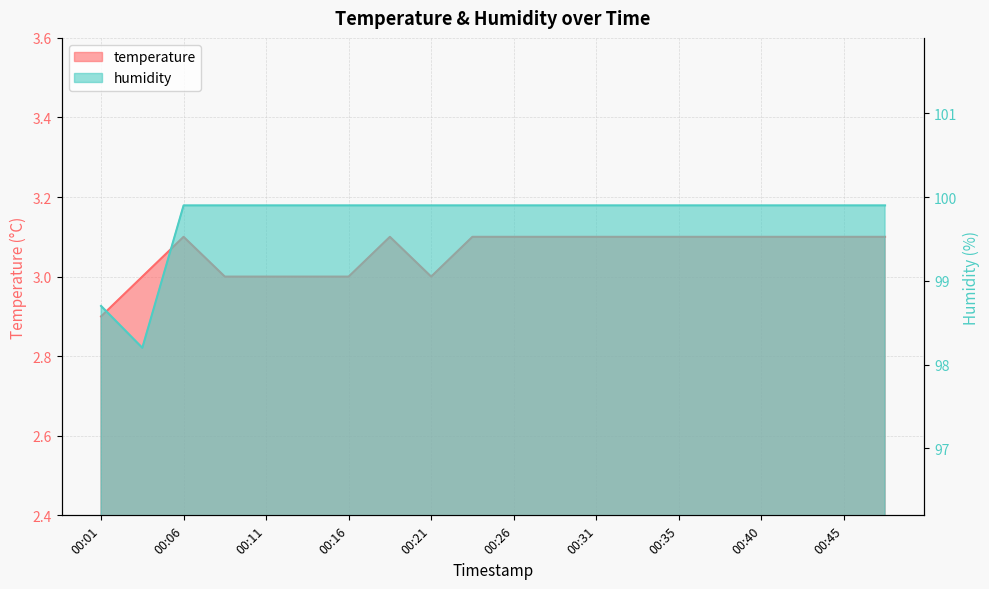

True or false: temperature has a value of 1.7 at 00:48.

False